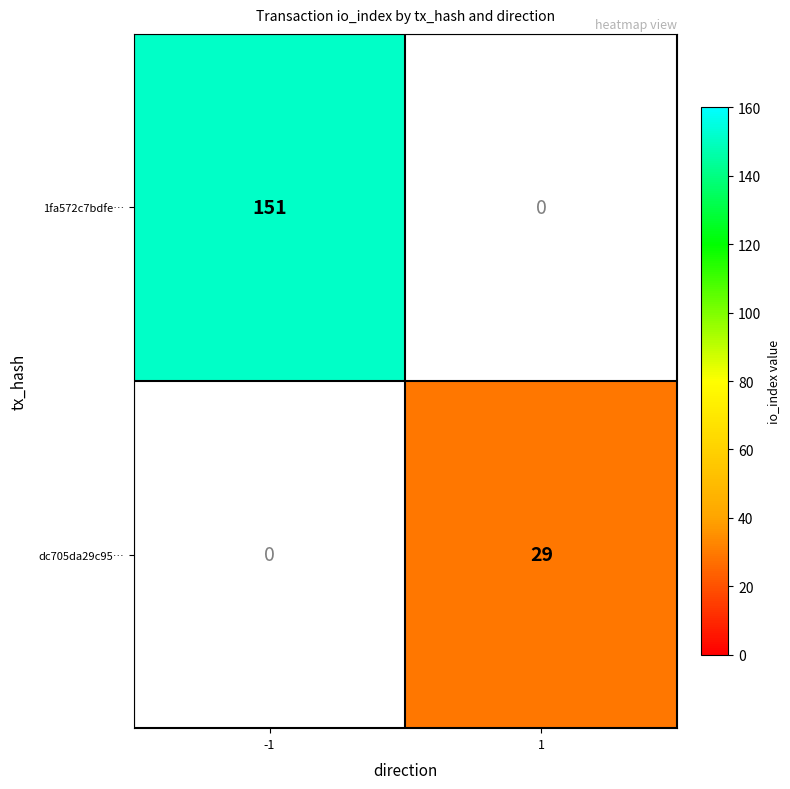

The value of dc705da29c95… at 1 is 29. True or false?

True